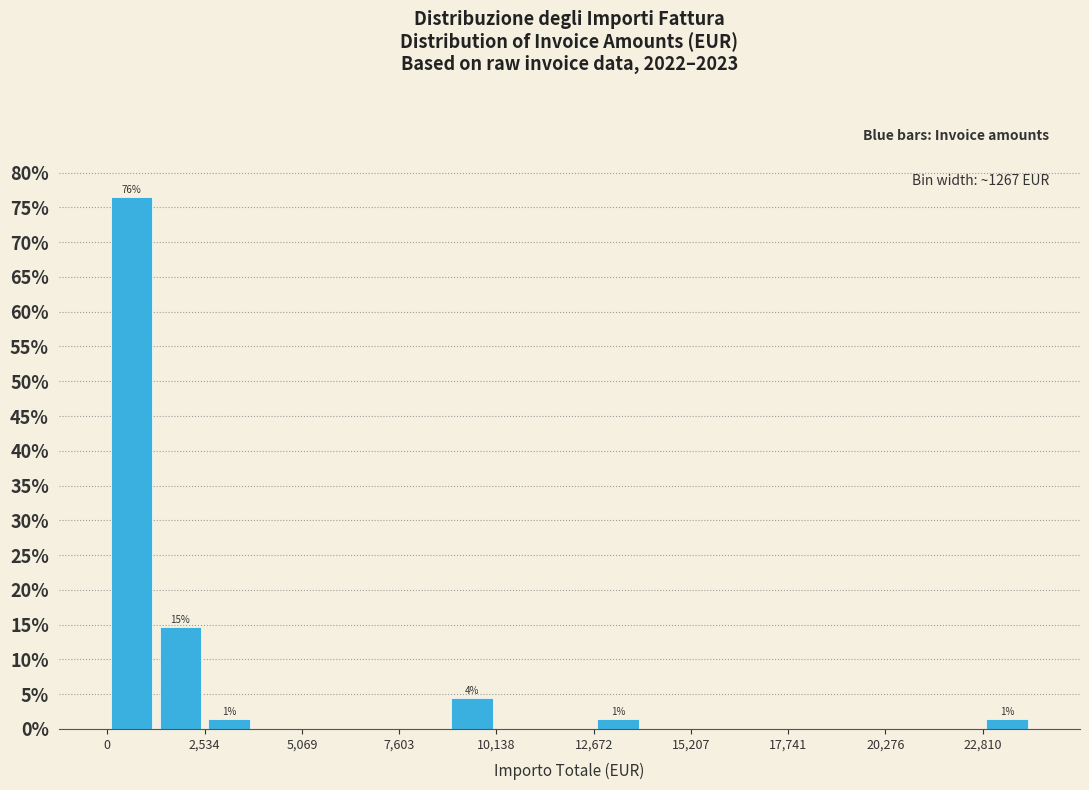

Read against the x-axis, roughly where is the centre of the tallest bar?

500